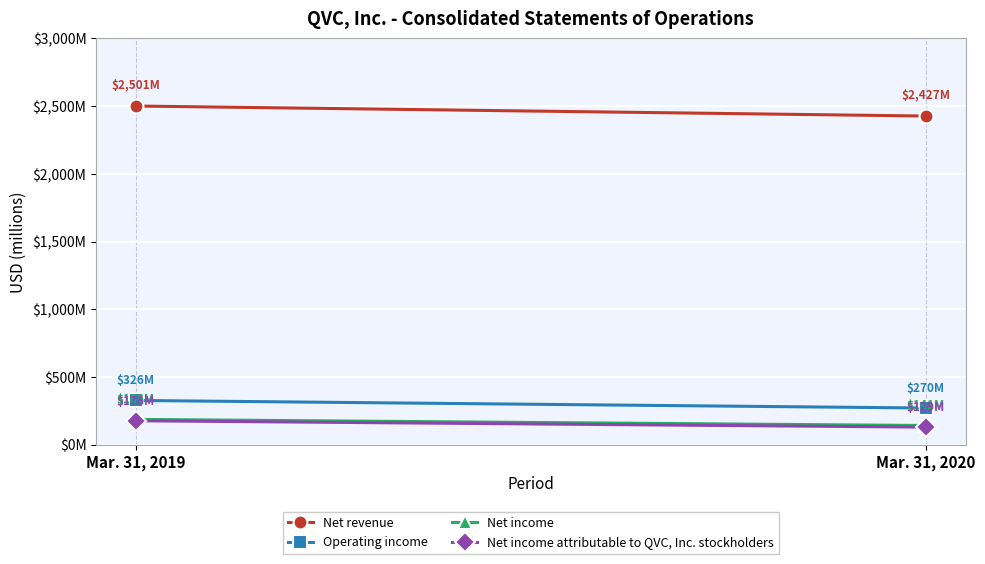

Reading left to right, what are all the values shown in this chart?

Net revenue: Mar. 31, 2019=2501	Mar. 31, 2020=2427
Operating income: Mar. 31, 2019=326	Mar. 31, 2020=270
Net income: Mar. 31, 2019=186	Mar. 31, 2020=141
Net income attributable to QVC, Inc. stockholders: Mar. 31, 2019=176	Mar. 31, 2020=129